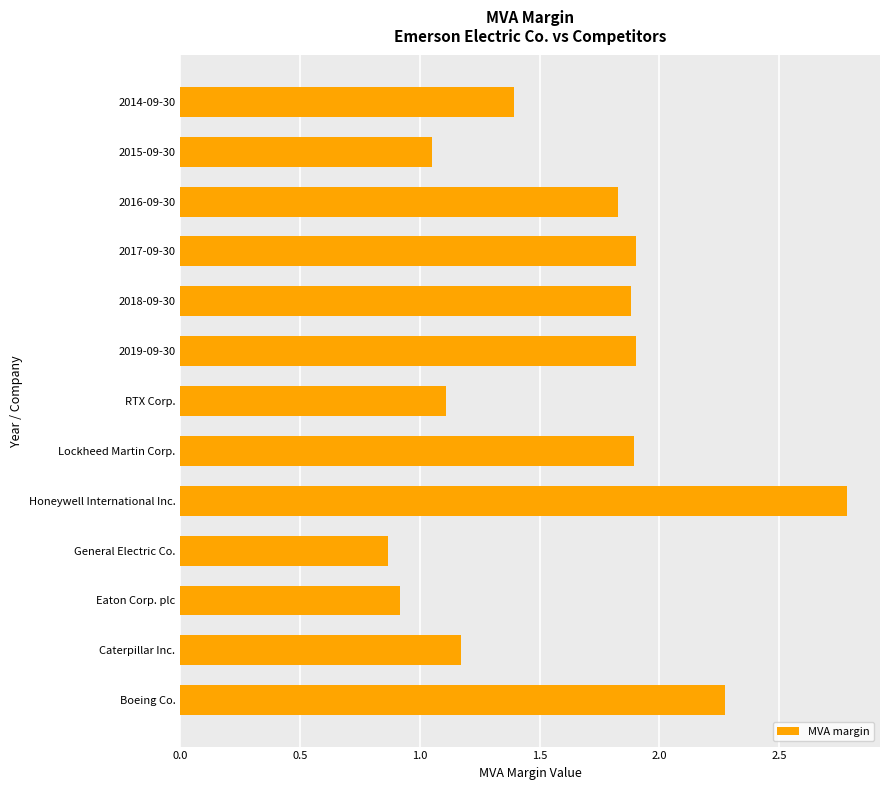

How many categories are shown in the chart?

13